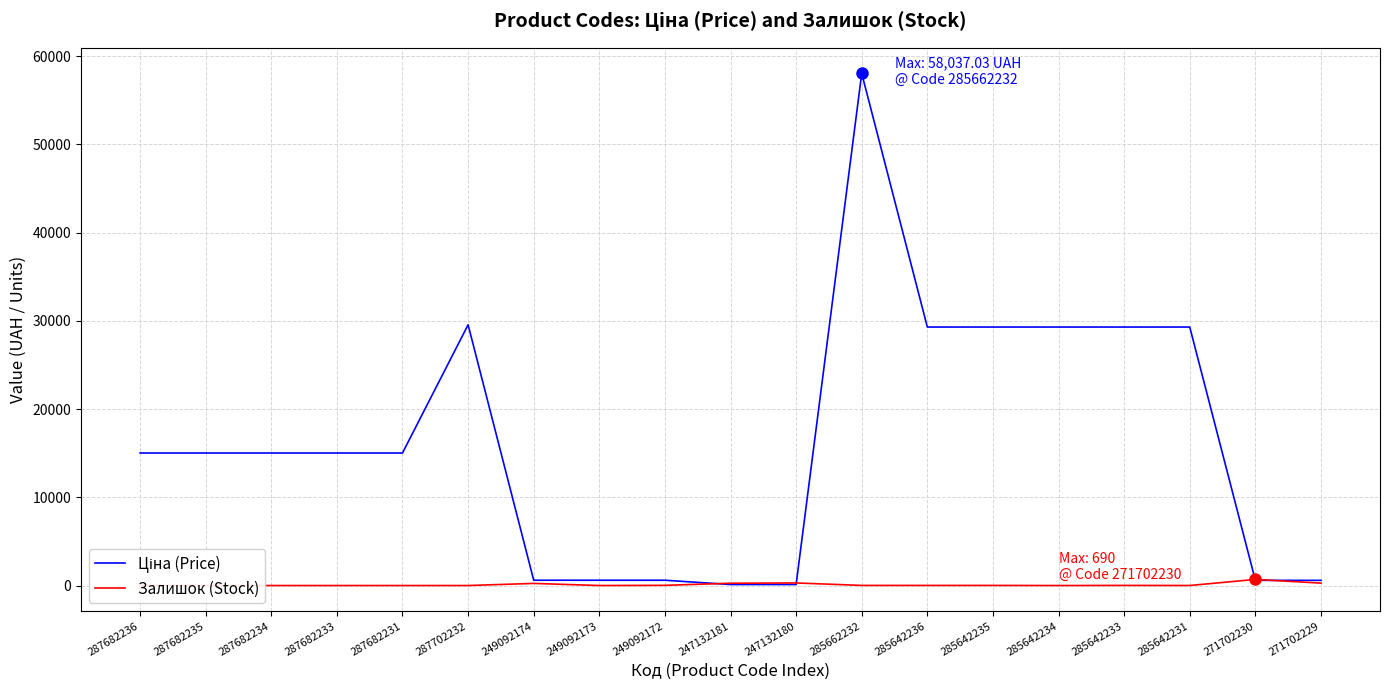

How many data points in Ціна (Price) are above 15019?

12